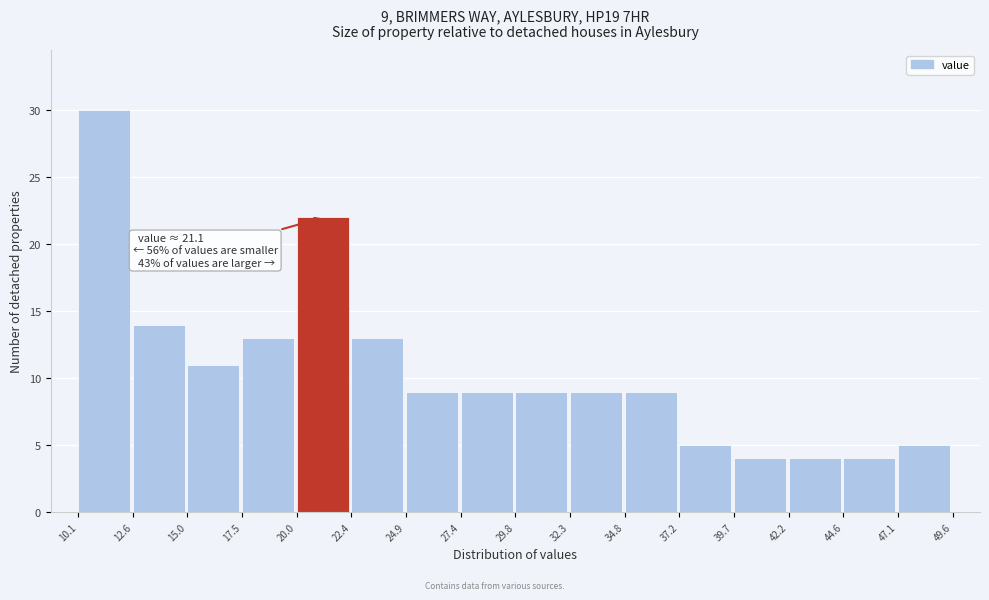

Over which range of the x-axis is the bar tallest?

10.1 to 12.6